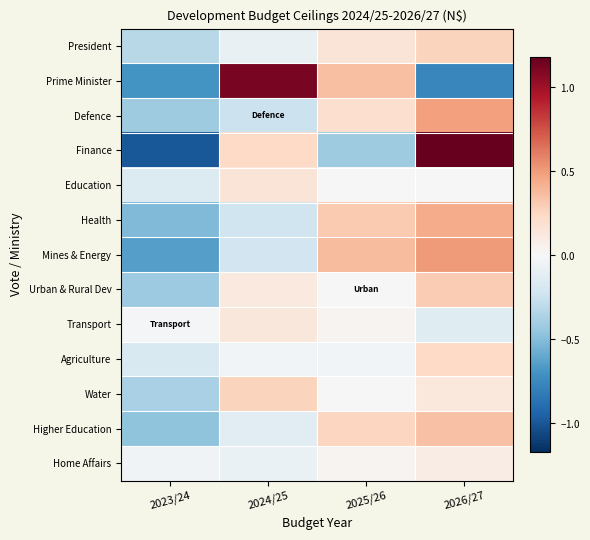

What is the total value across all series at 2024/25?

1.0